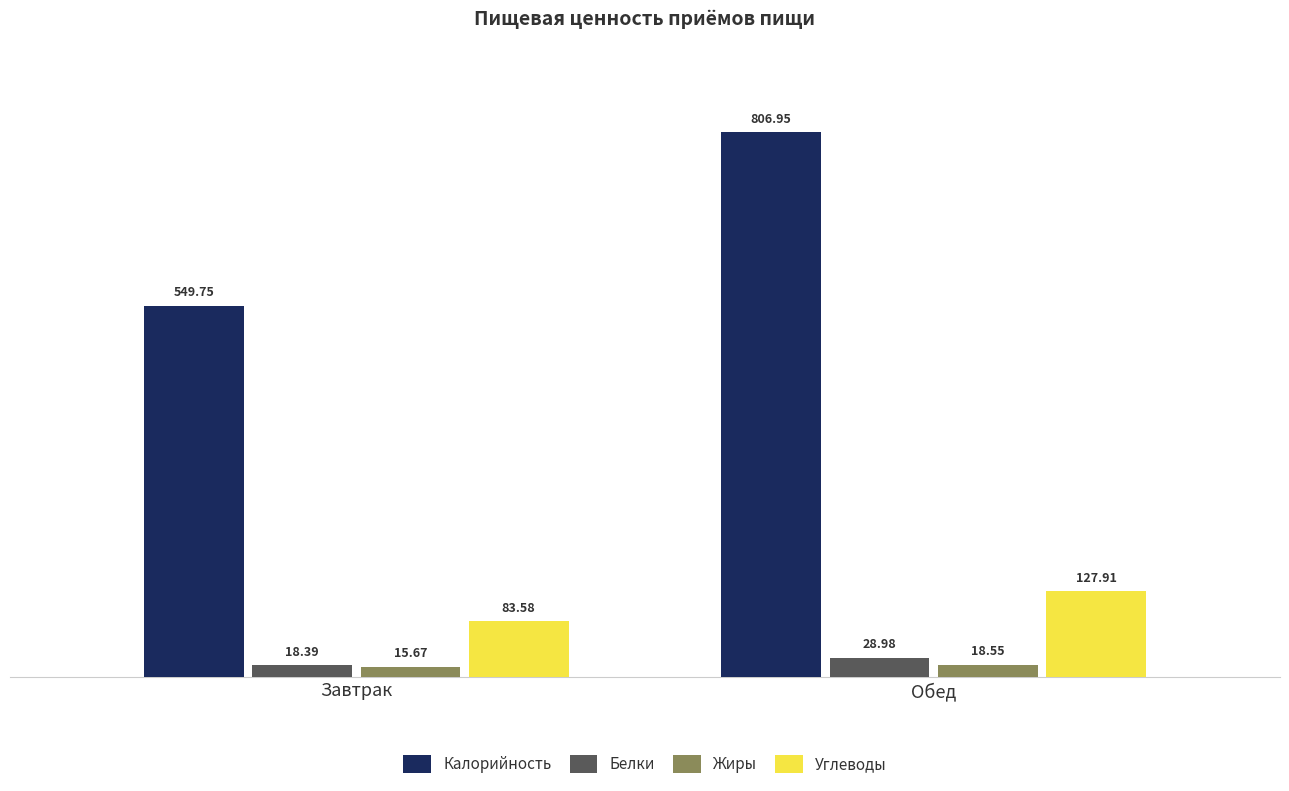

How many bars are there in total?

8